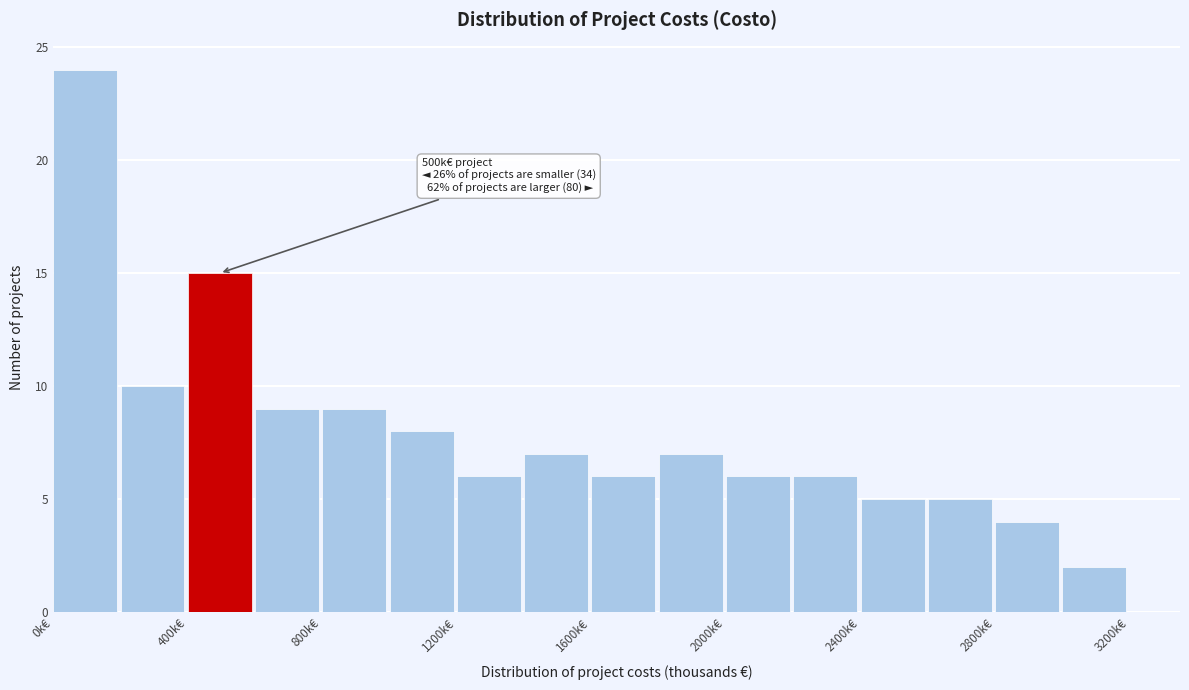

Which range on the x-axis has the tallest bar?

0 to 200